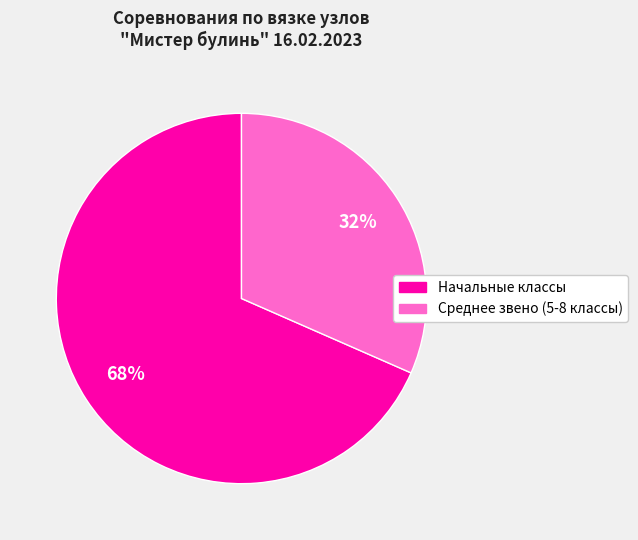

Count the number of slices in the pie.

2